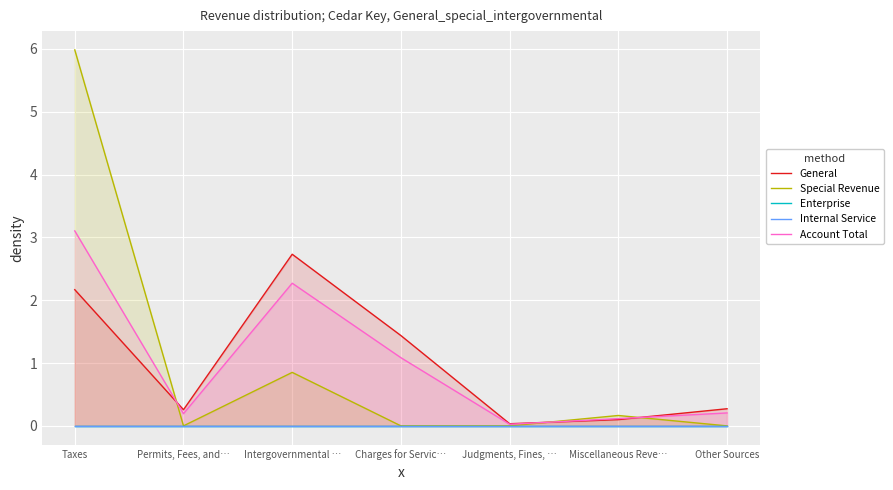

Which category has the lowest value in the Internal Service series?

Taxes